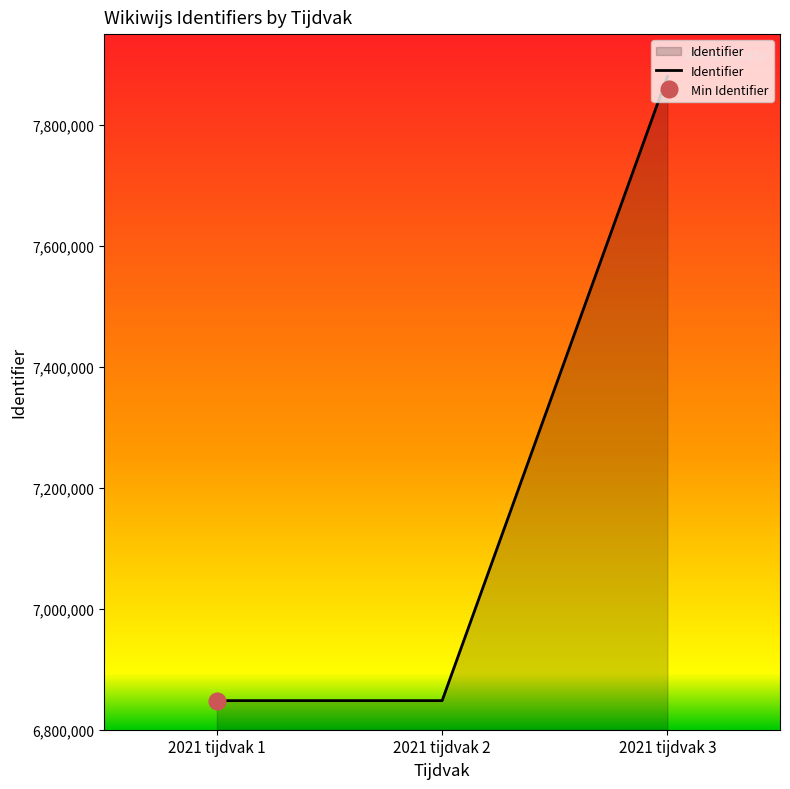

Reading left to right, extract all data points from this chart.

2021 tijdvak 1=6848081	2021 tijdvak 2=6848083	2021 tijdvak 3=7880079